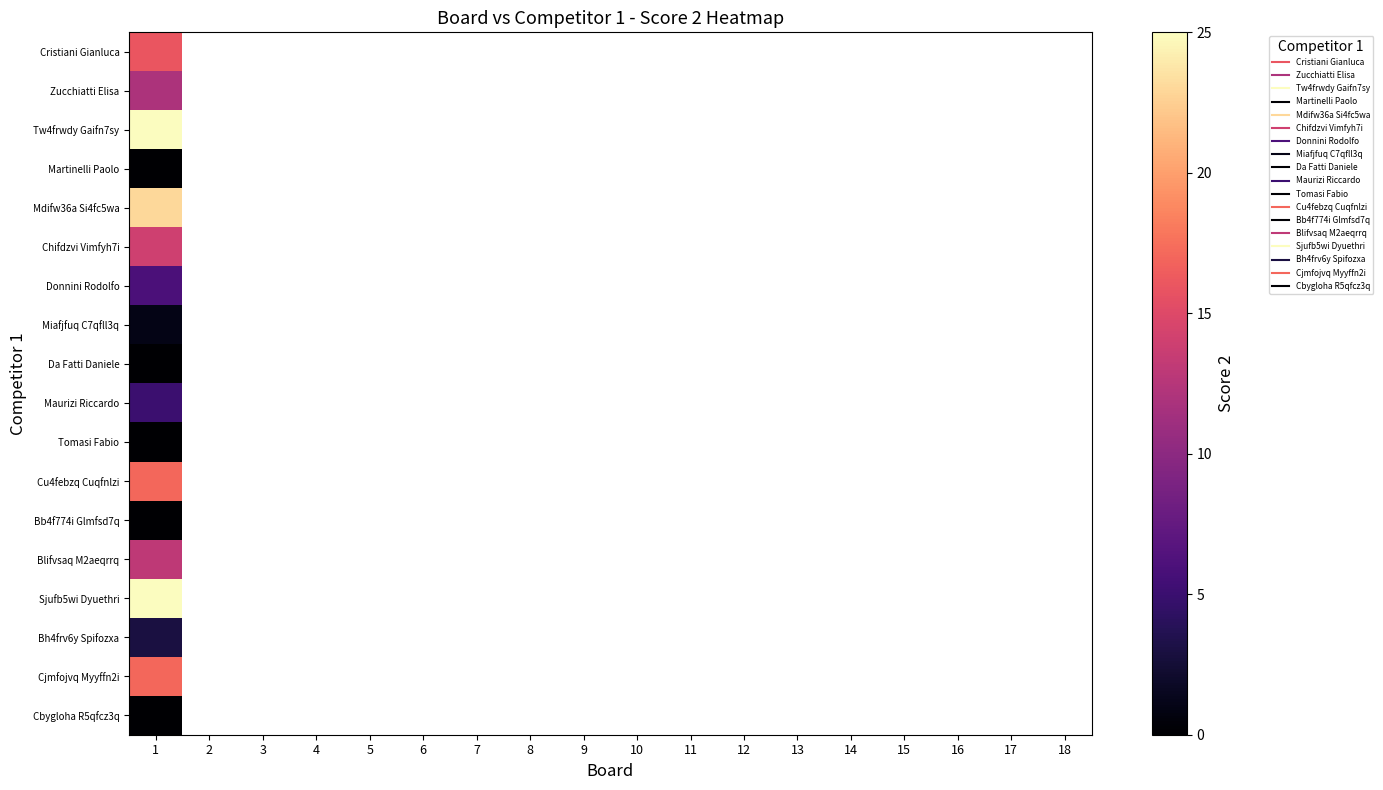

How many distinct data groups are displayed?

18